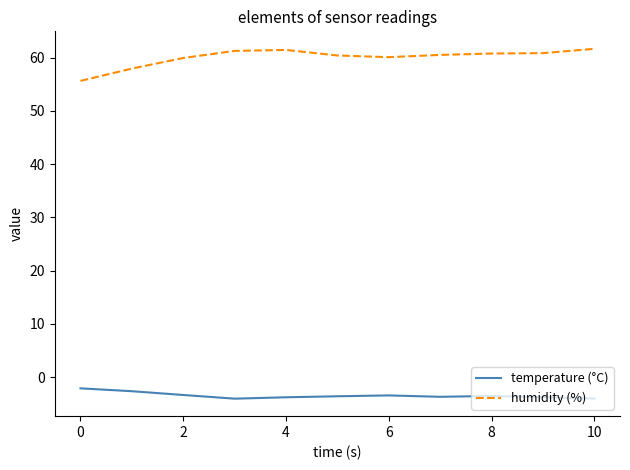

Rank the series by their maximum value, from lowest to highest.

temperature (°C), humidity (%)